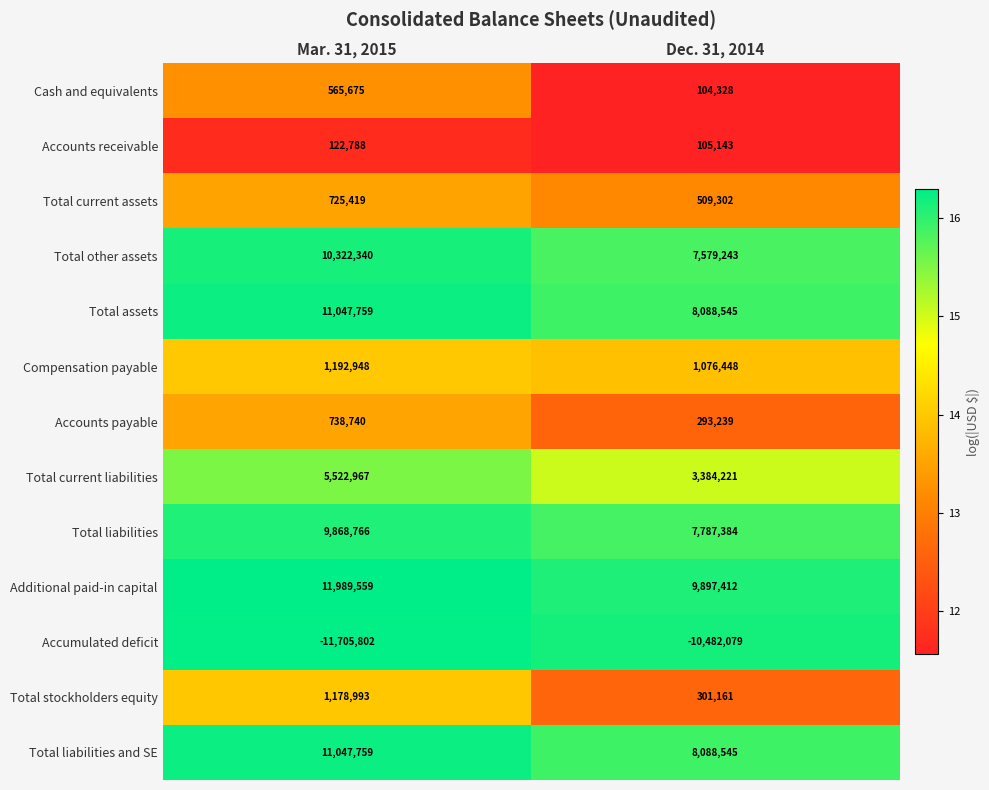

At which label does Total other assets reach its peak?

Mar. 31, 2015